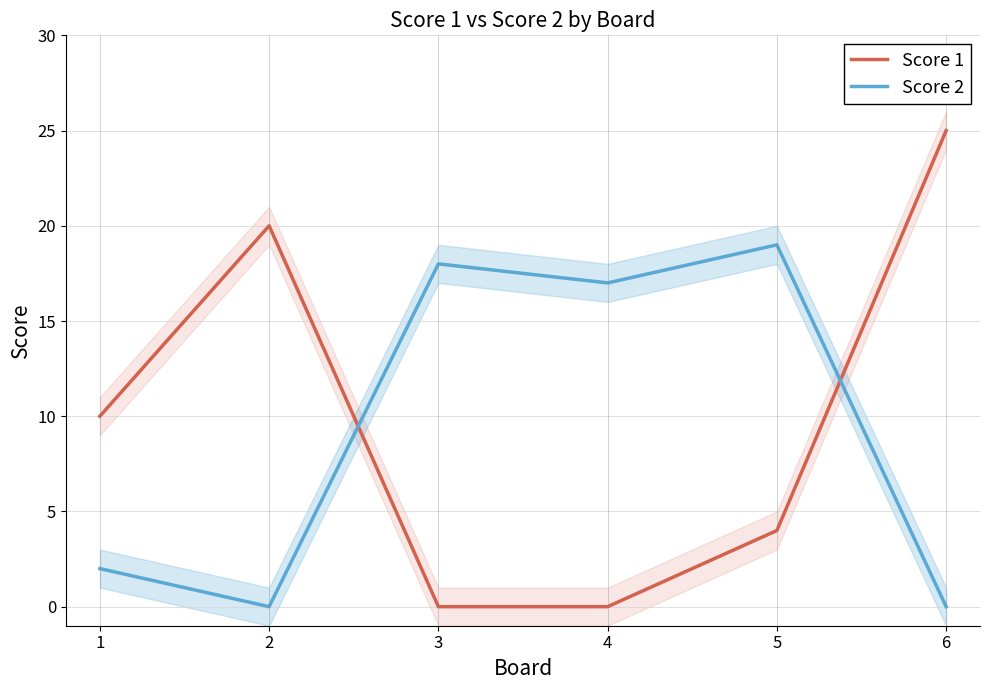

What is the maximum value for Score 2?

19